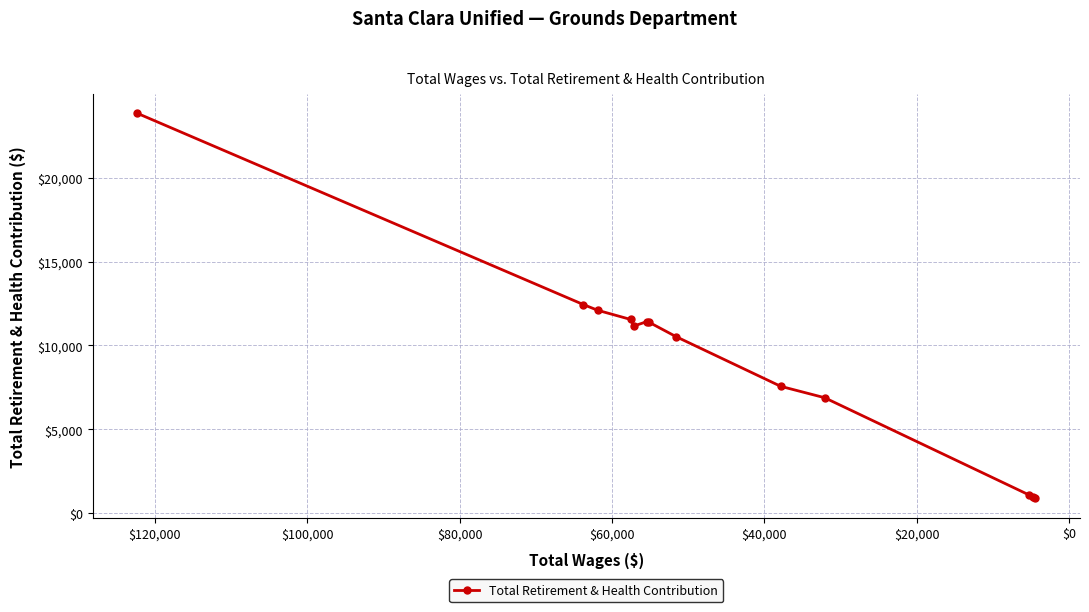

What is the average value?

9365